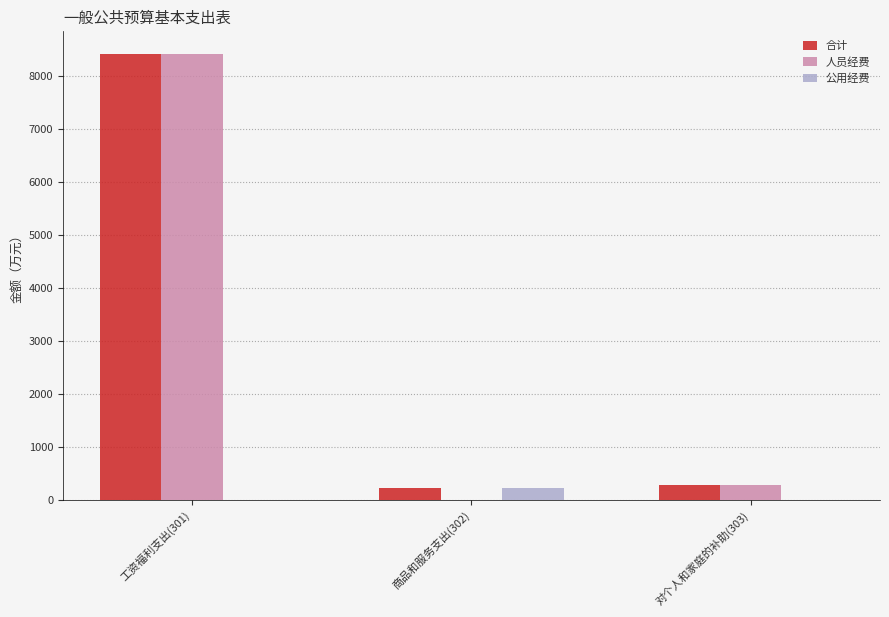

Is the value of 合计 at 工资福利支出(301) greater than the value of 公用经费 at 工资福利支出(301)?

Yes